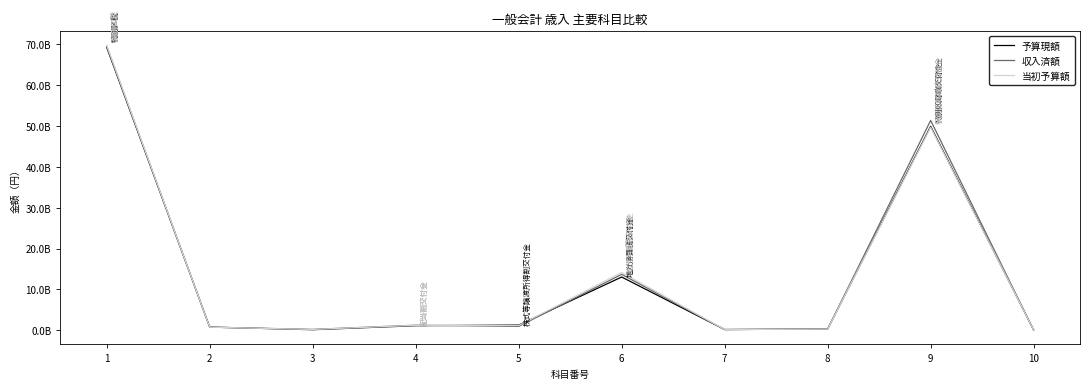

What are all the series names shown in the legend?

予算現額, 収入済額, 当初予算額